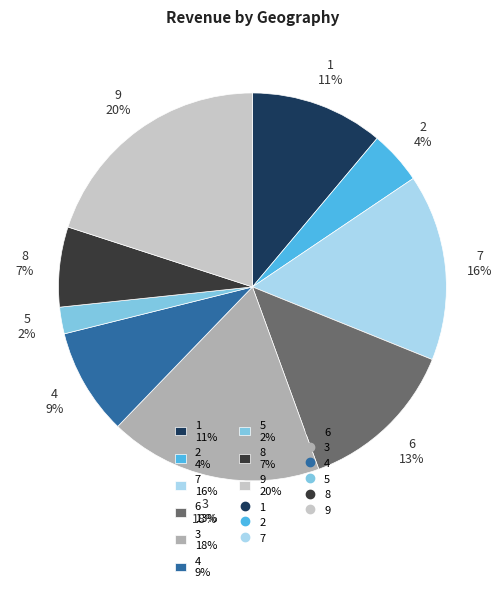

Approximately how many times larger is the value at 5 compared to 6?

0.2